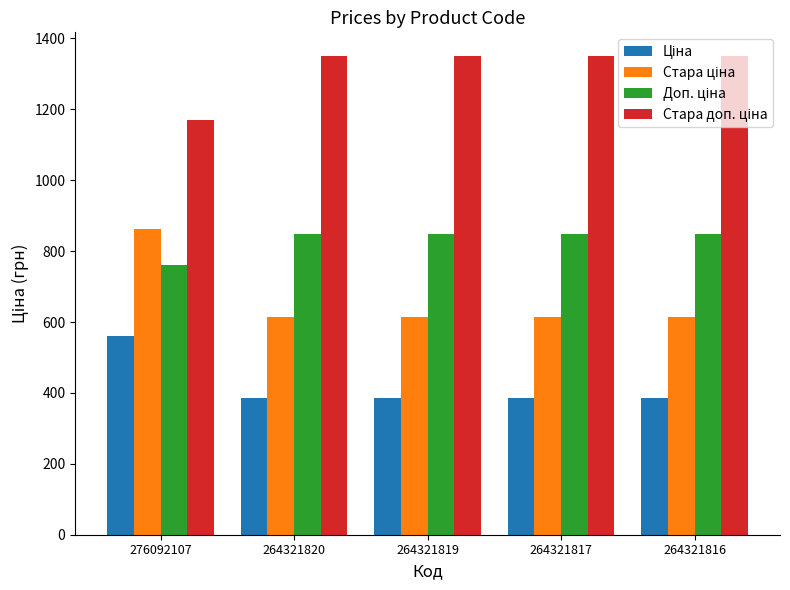

What is the total value across all series at 276092107?

3352.9